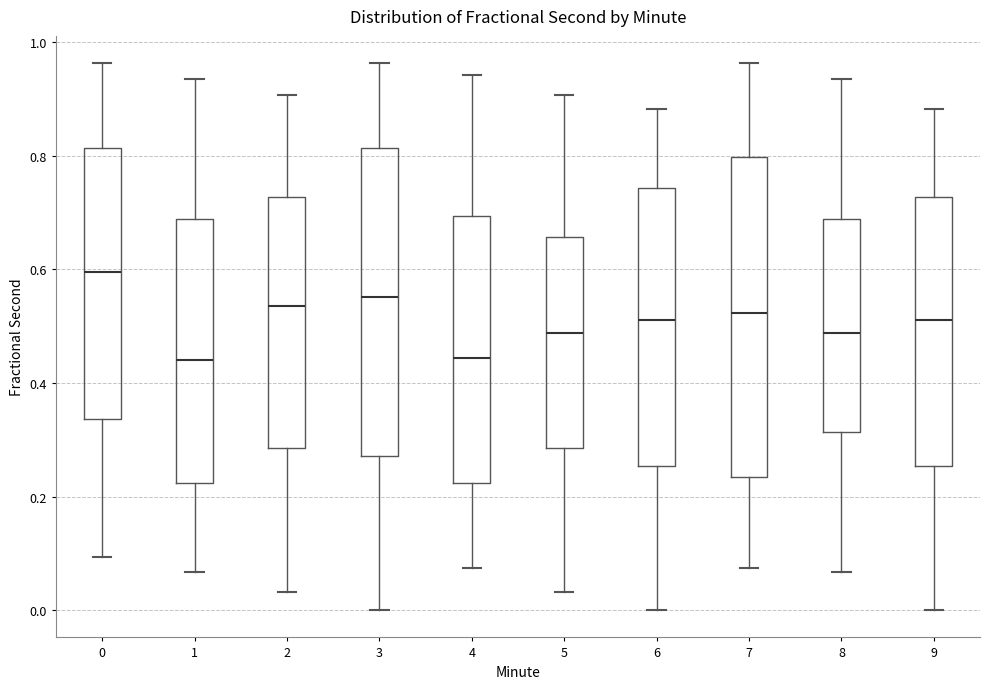

Reading left to right, read every box against the y-axis: the position of its median line, the range the box covers, and the ends of its whiskers. The values are not printed on the chart, so give them approximately, as read against the axis.

0: median 0.60, box 0.34 to 0.82, whiskers 0.10 to 0.96
1: median 0.44, box 0.22 to 0.68, whiskers 0.06 to 0.94
2: median 0.54, box 0.28 to 0.72, whiskers 0.04 to 0.90
3: median 0.56, box 0.28 to 0.82, whiskers 0.00 to 0.96
4: median 0.44, box 0.22 to 0.70, whiskers 0.08 to 0.94
5: median 0.48, box 0.28 to 0.66, whiskers 0.04 to 0.90
6: median 0.52, box 0.26 to 0.74, whiskers 0.00 to 0.88
7: median 0.52, box 0.24 to 0.80, whiskers 0.08 to 0.96
8: median 0.48, box 0.32 to 0.68, whiskers 0.06 to 0.94
9: median 0.52, box 0.26 to 0.72, whiskers 0.00 to 0.88